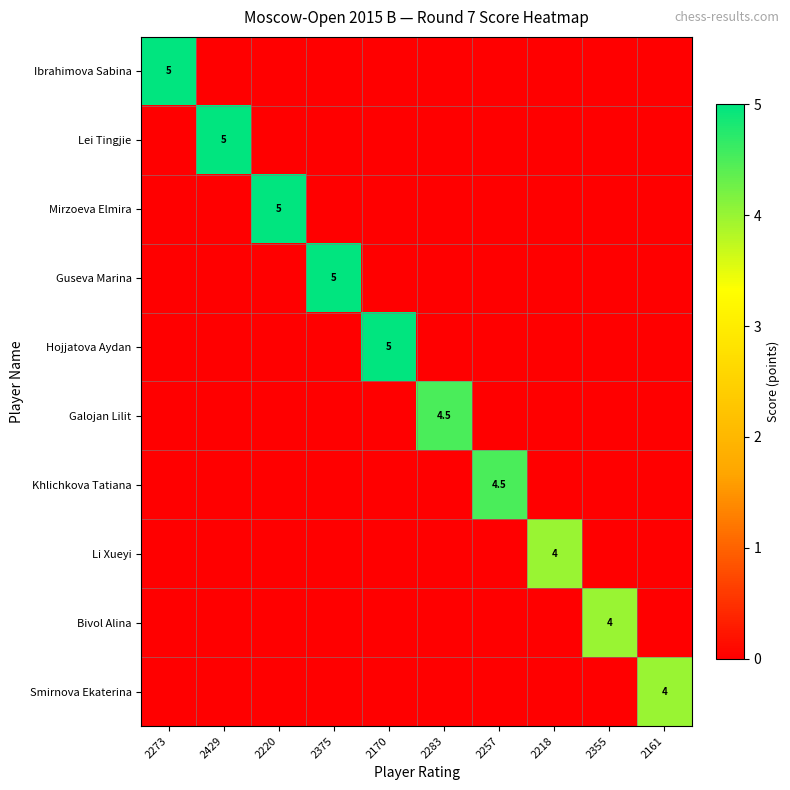

Where is Lei Tingjie nearest to the value 2?

2273